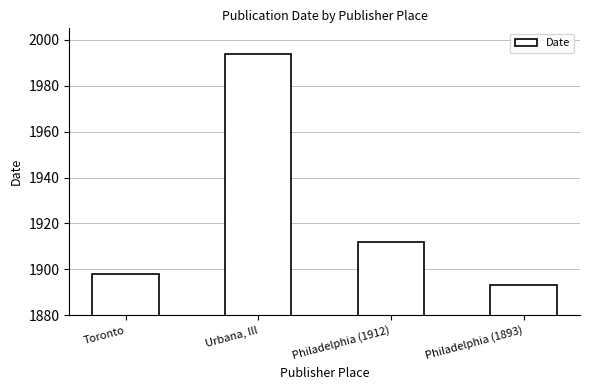

Reading right to left, extract all data points from this chart.

1893	1912	1994	1898